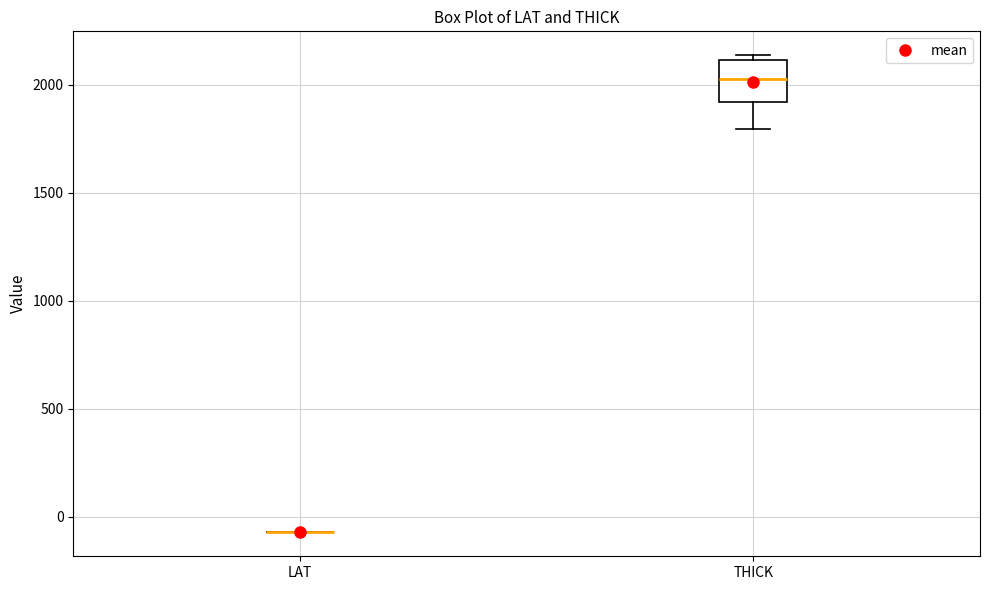

Reading left to right, read every box against the y-axis: the position of its median line, the range the box covers, and the ends of its whiskers. The values are not printed on the chart, so give them approximately, as read against the axis.

LAT: box collapsed to a line at -50, whiskers -50 to -50
THICK: median 2050, box 1900 to 2100, whiskers 1800 to 2150